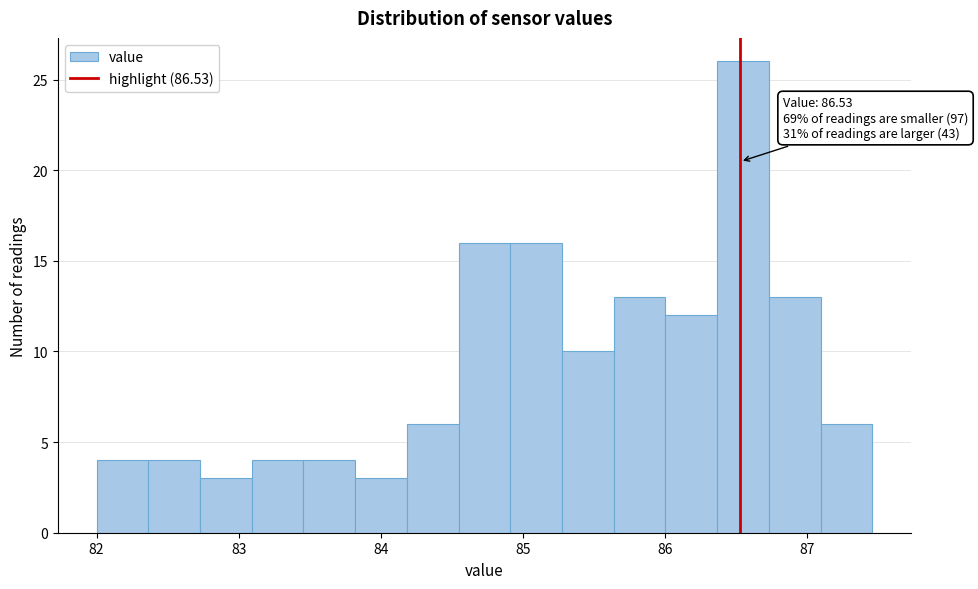

Around what value on the x-axis is the tallest bar? Give the approximate position of its centre, as read against the axis.

86.6